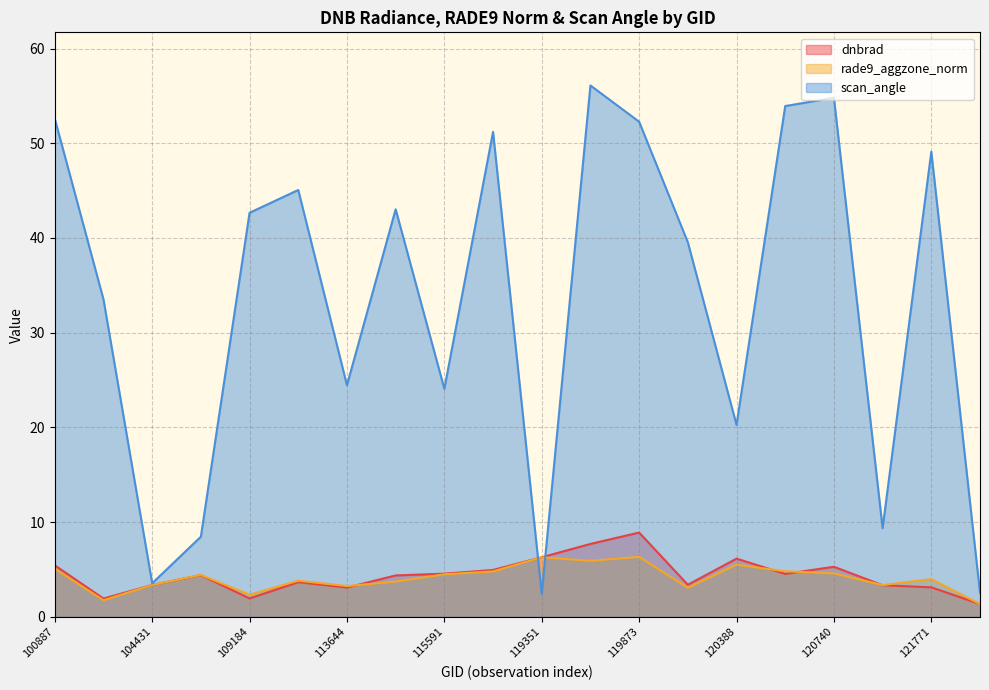

What is the smallest value displayed?

1.3